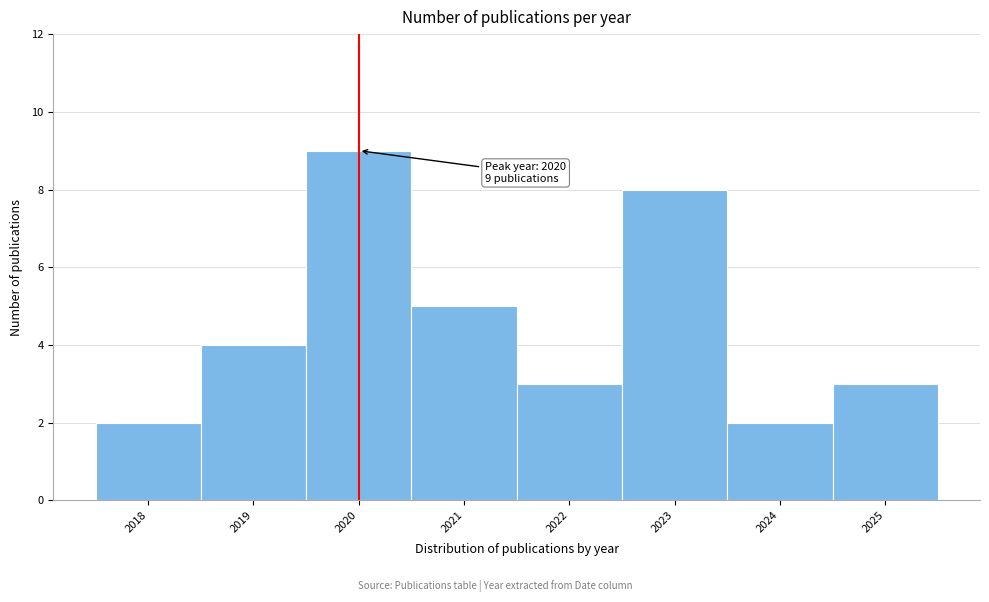

Which range on the x-axis has the tallest bar?

2019.5 to 2020.5